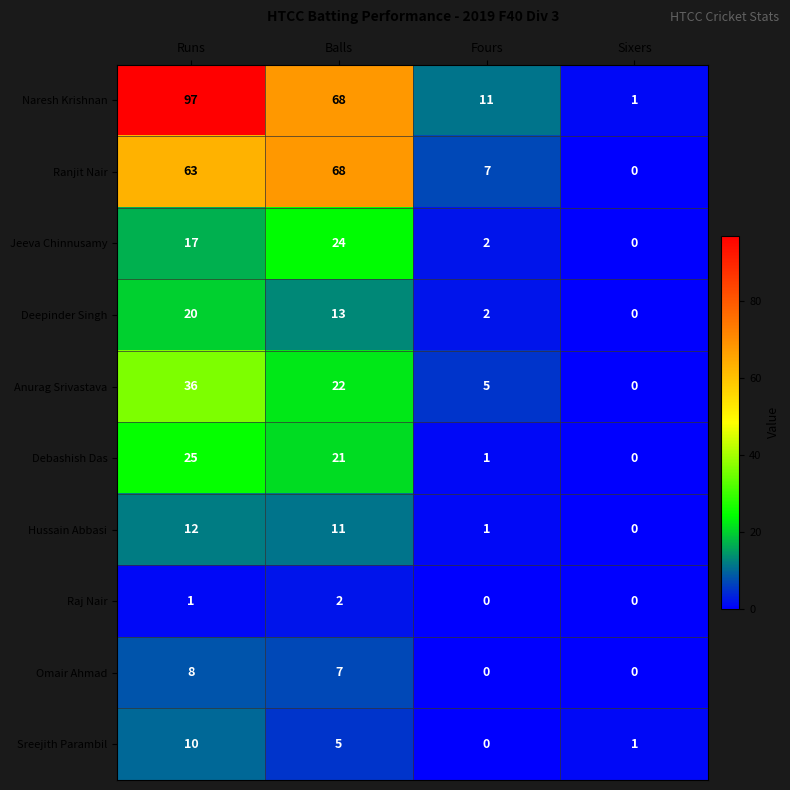

The value of Sreejith Parambil at Sixers is 1. True or false?

True